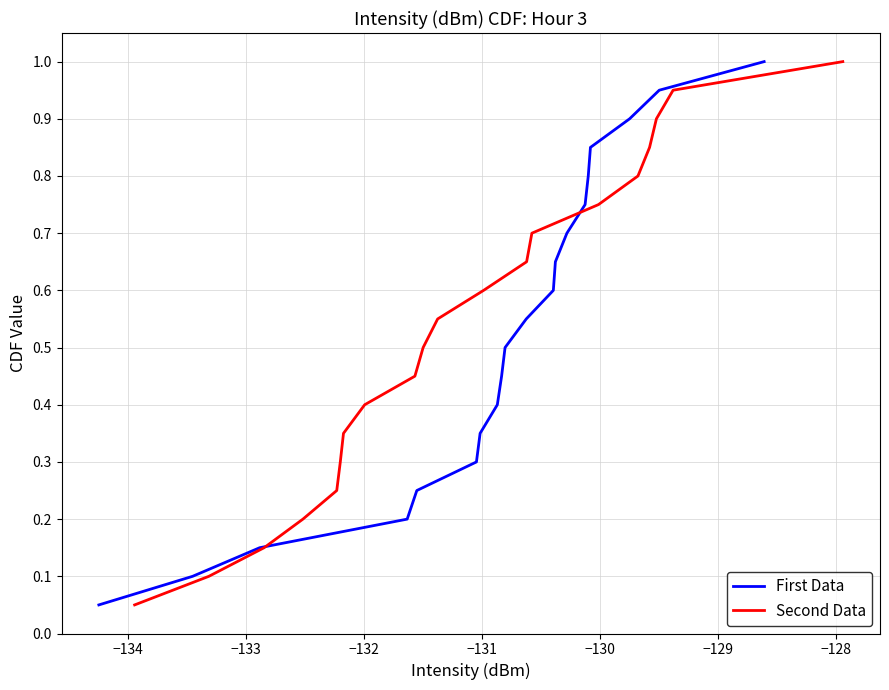

Reading right to left, list all the values displayed in this chart.

First Data: 1.0	0.9	0.9	0.8	0.8	0.8	0.7	0.7	0.6	0.6	0.5	0.5	0.4	0.3	0.3	0.2	0.2	0.1	0.1	0.1
Second Data: 1.0	0.9	0.9	0.8	0.8	0.8	0.7	0.7	0.6	0.6	0.5	0.5	0.4	0.3	0.3	0.2	0.2	0.1	0.1	0.1